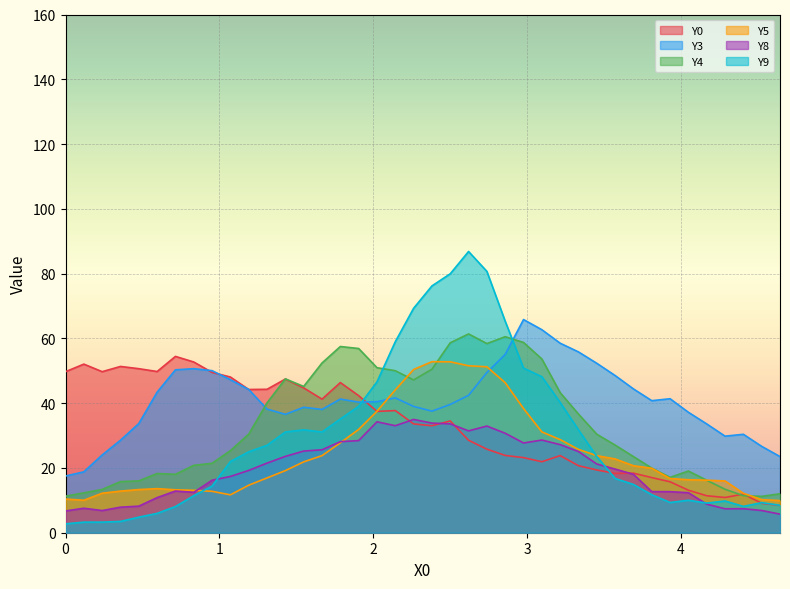

What is the difference between the second highest and minimum values in the Y9 series?

77.9